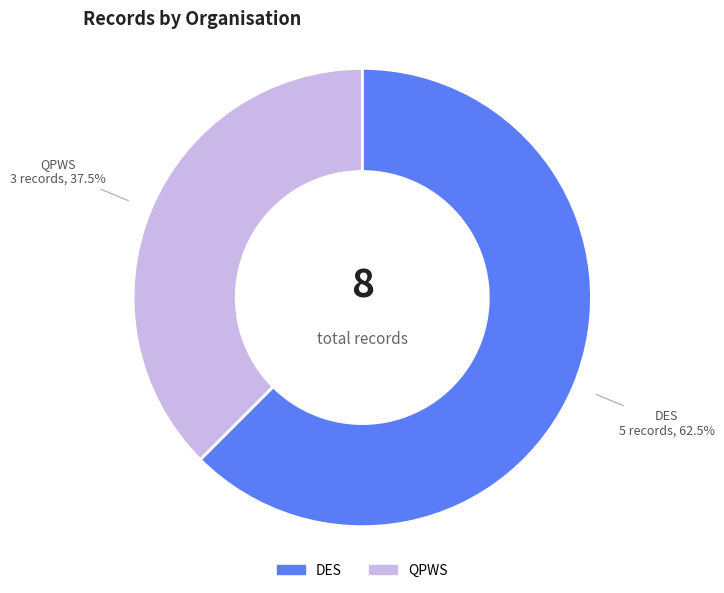

To the nearest percent, what is the combined percentage of DES and QPWS?

100%